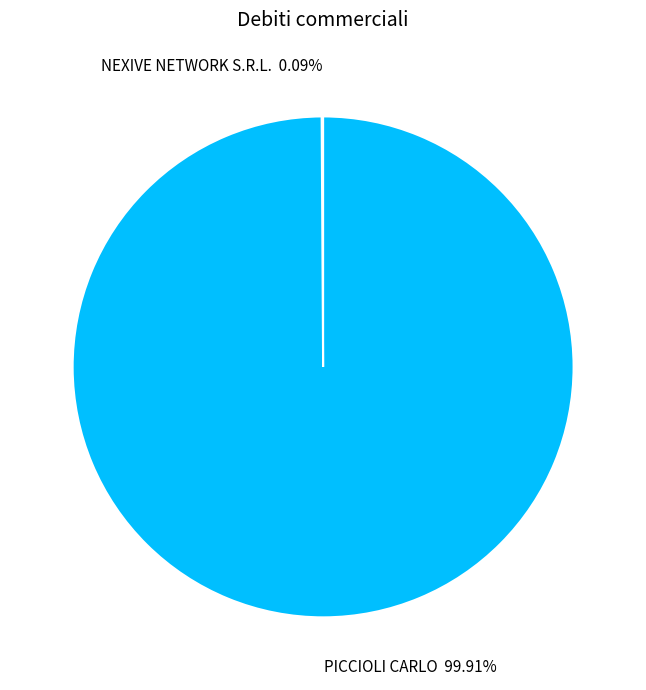

Is there any slice that represents more than half of the pie?

Yes